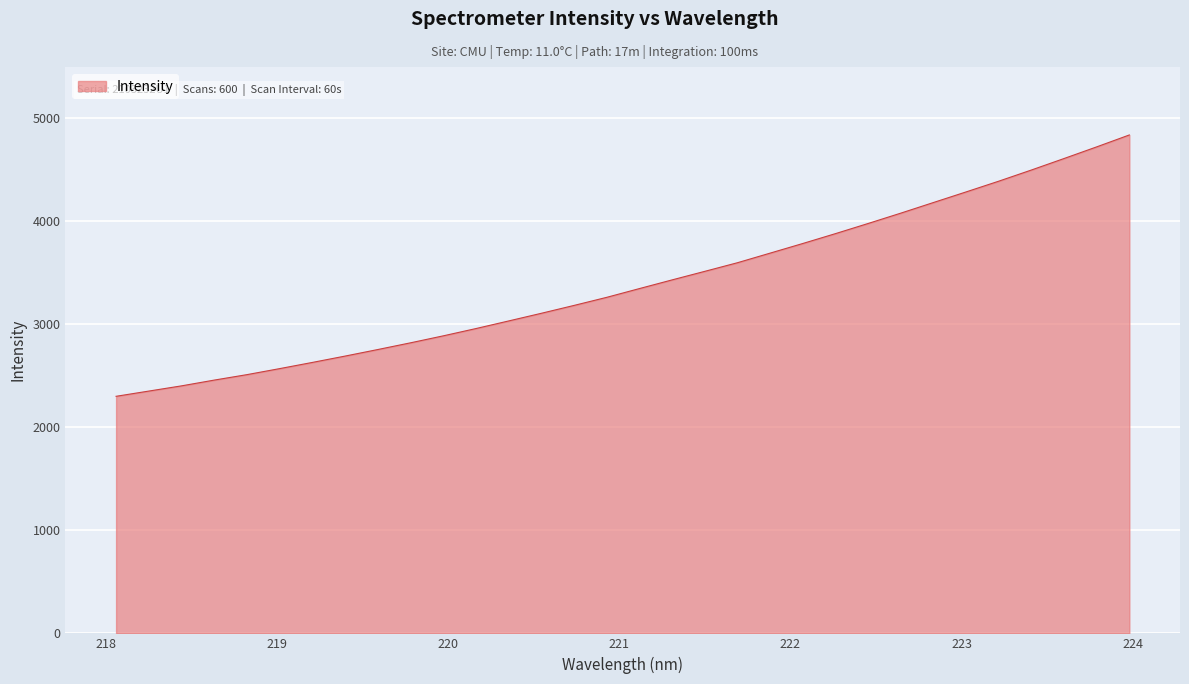

What is the minimum value shown in the chart?

2302.1